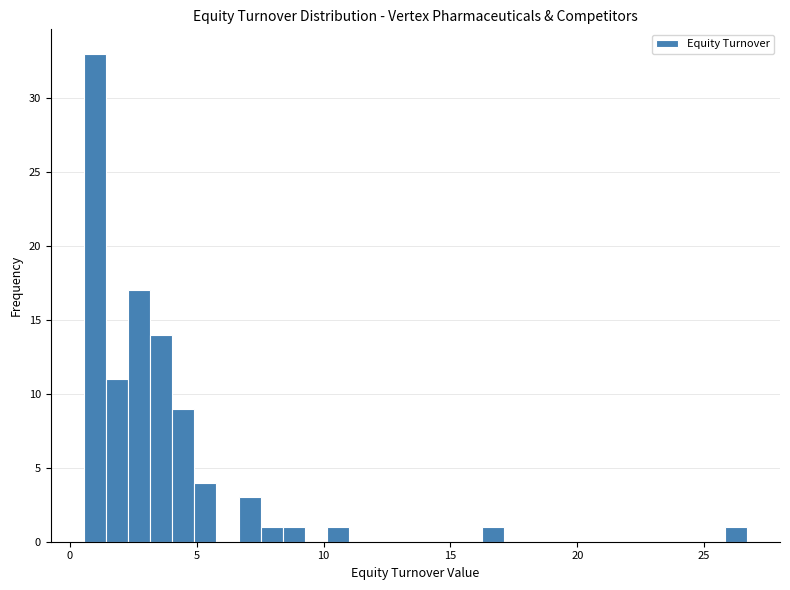

Read against the x-axis, roughly where is the centre of the tallest bar?

1.0